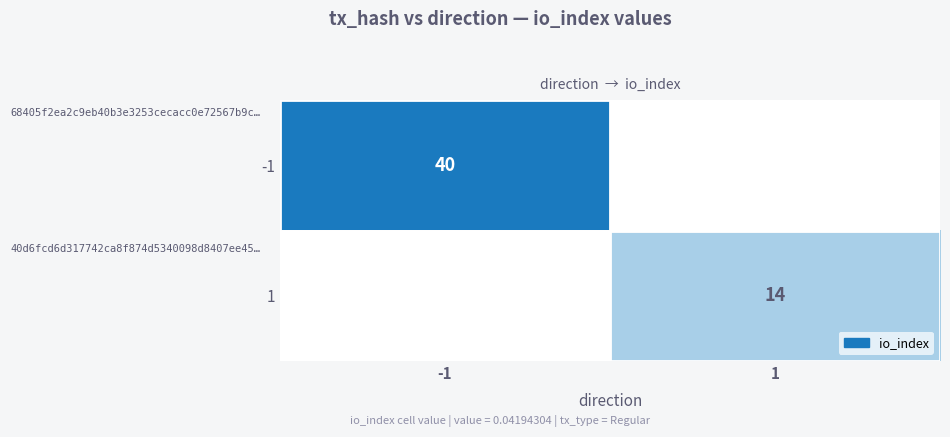

The -1 series shows 40 at -1. True or false?

True